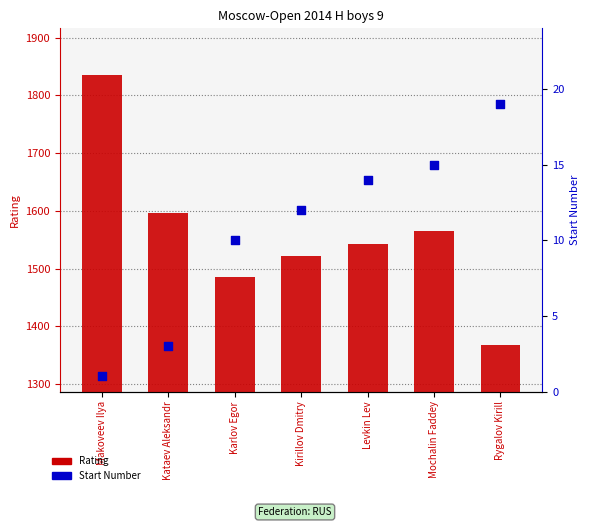

What is the total value across all series at Mochalin Faddey?

1580